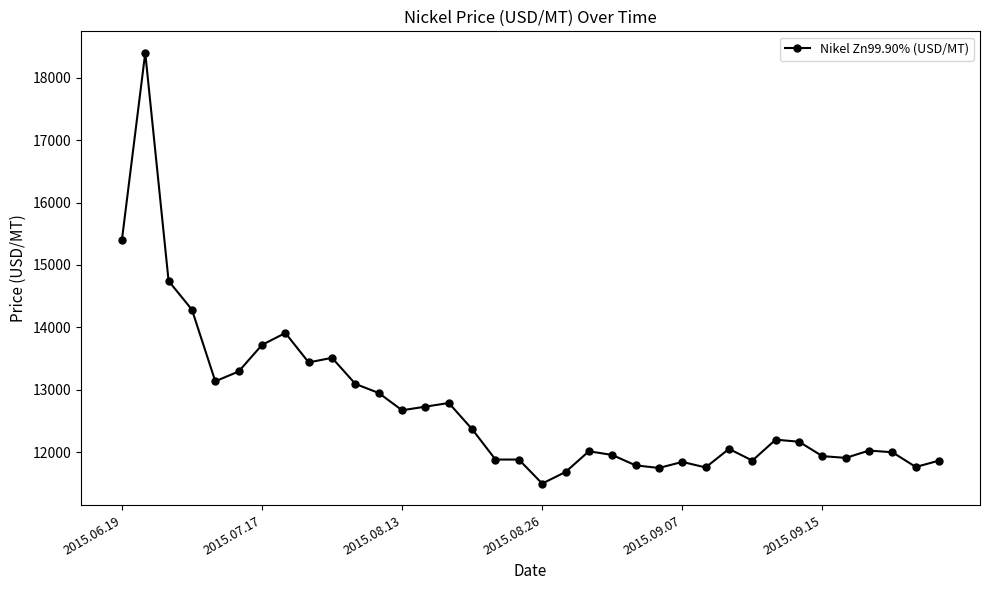

What is the difference between the maximum and minimum values?

6903.2